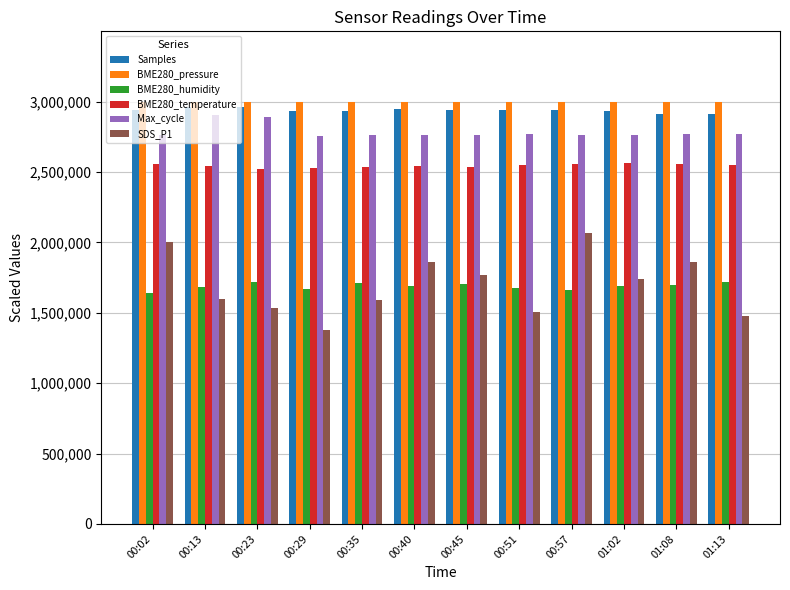

The value of Samples at 01:02 is 2931238.8. True or false?

True